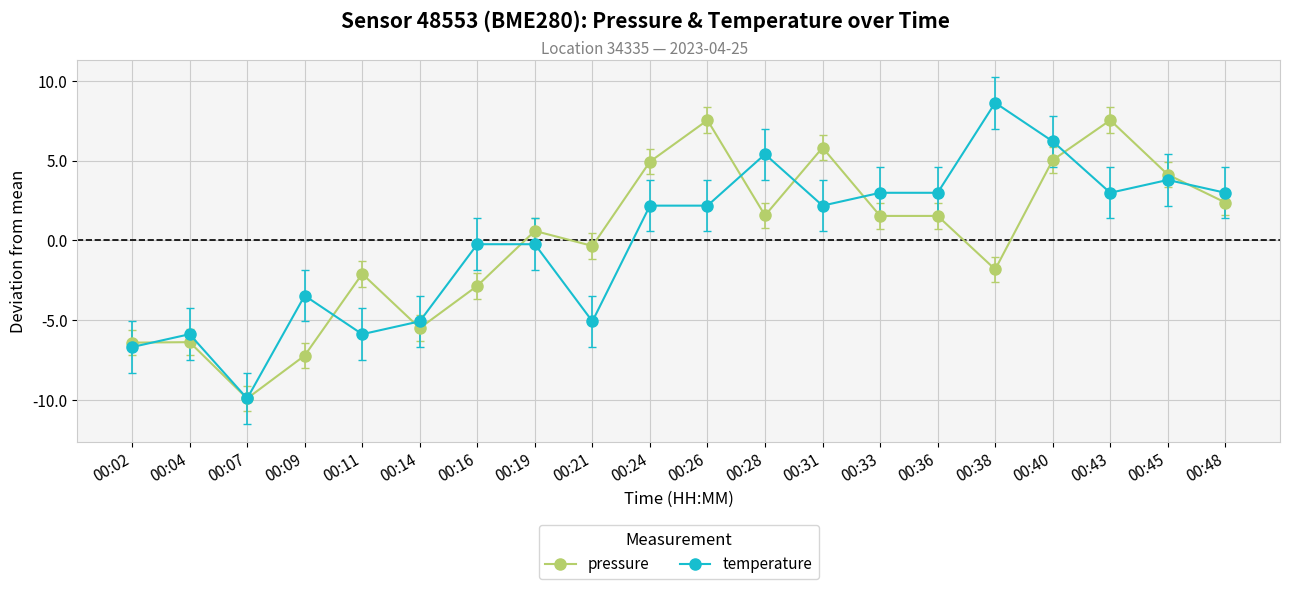

List the series in order of their peak value, lowest first.

pressure, temperature